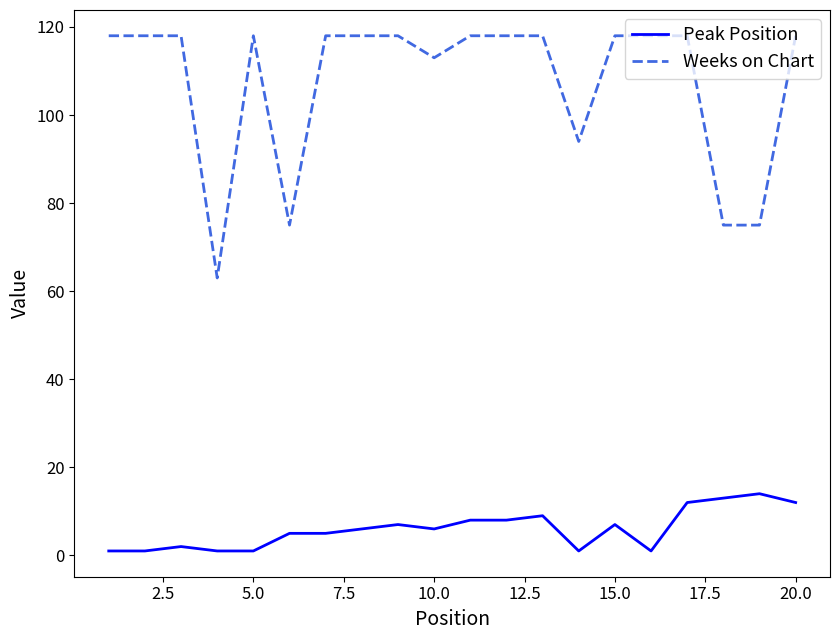

List the series in order of their peak value, highest first.

Weeks on Chart, Peak Position